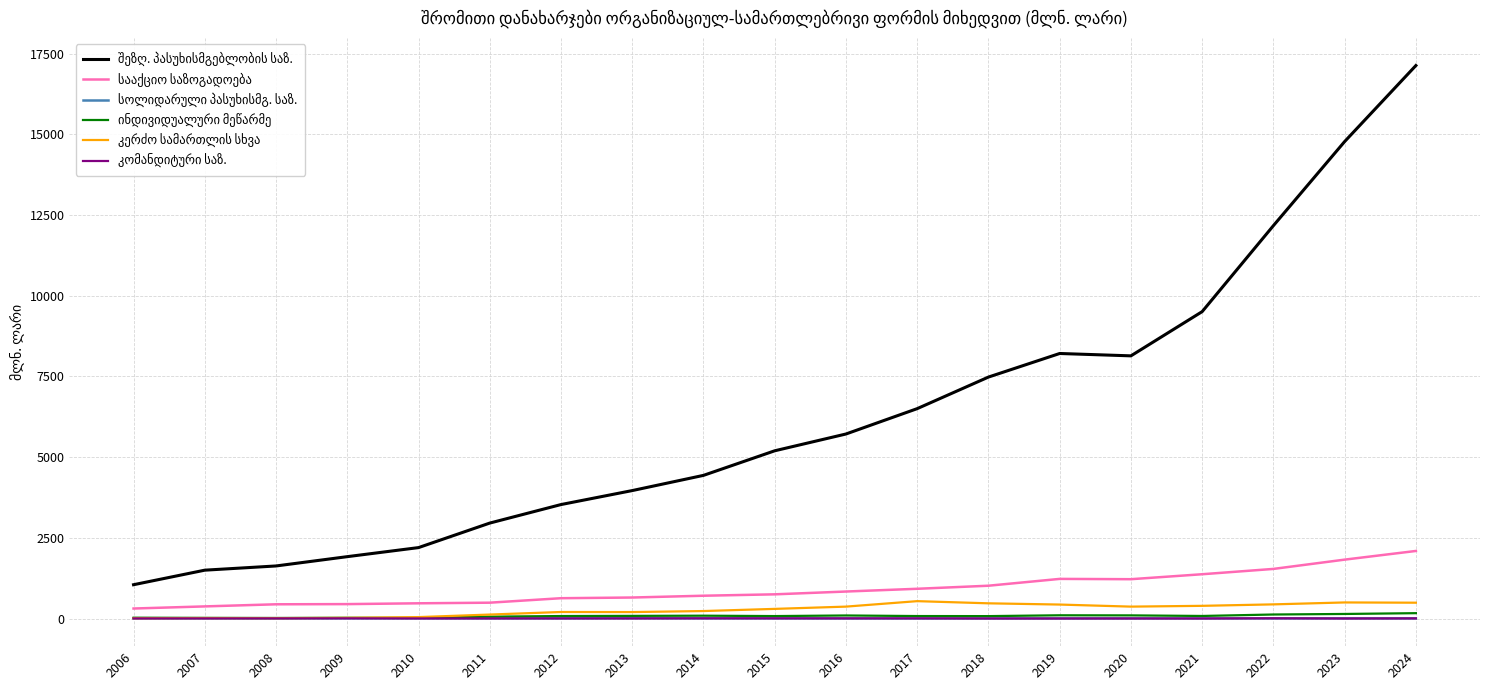

What is the spread (max minus min) of values at 2006?

1044.7